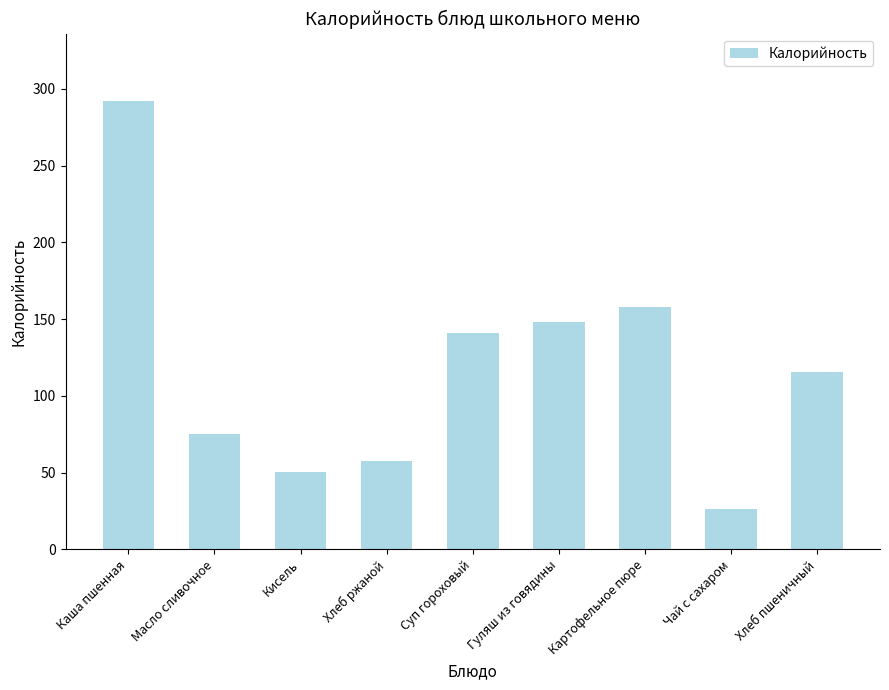

What is the label of the 9th bar from the left?

Хлеб пшеничный